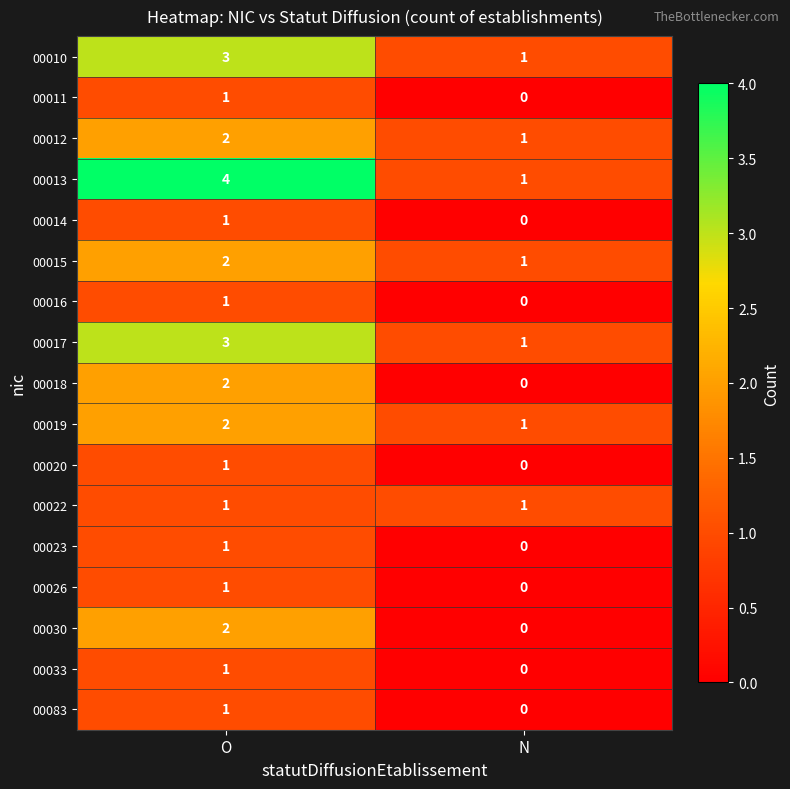

At which category is the sum across all series the highest?

O